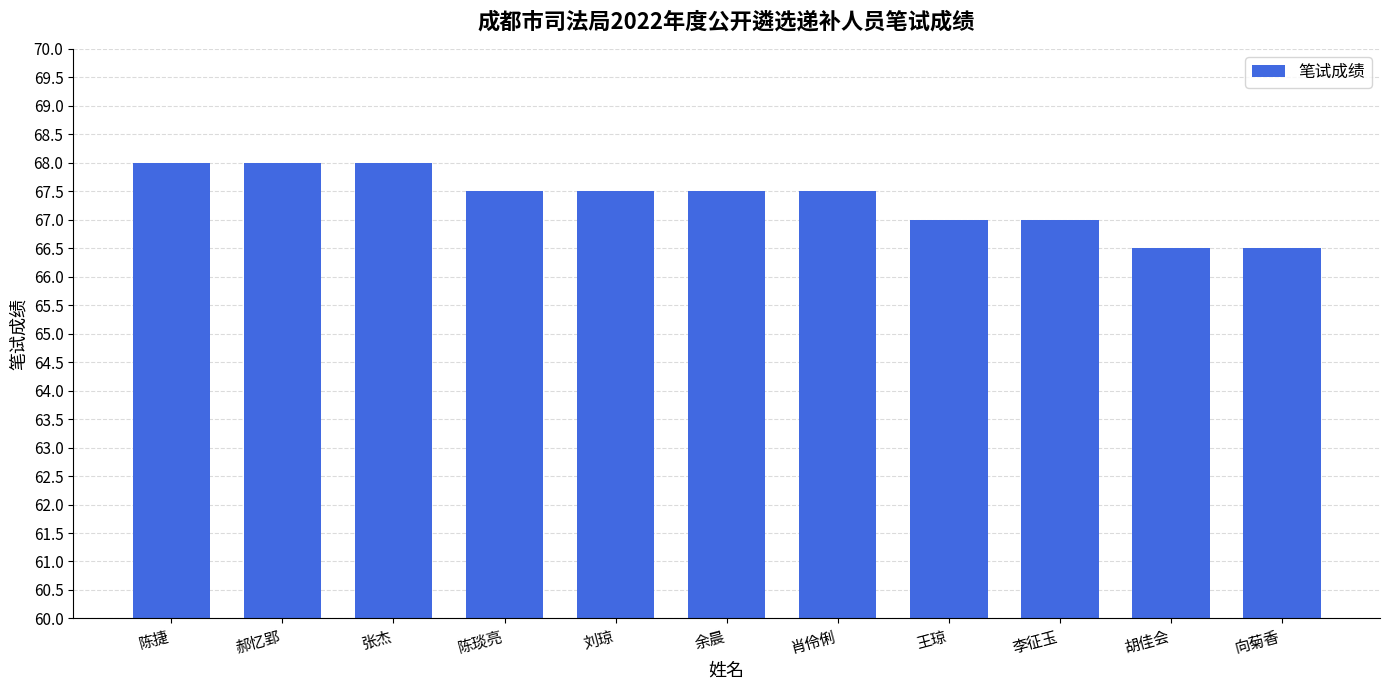

What position from the right is 郝忆郢?

10